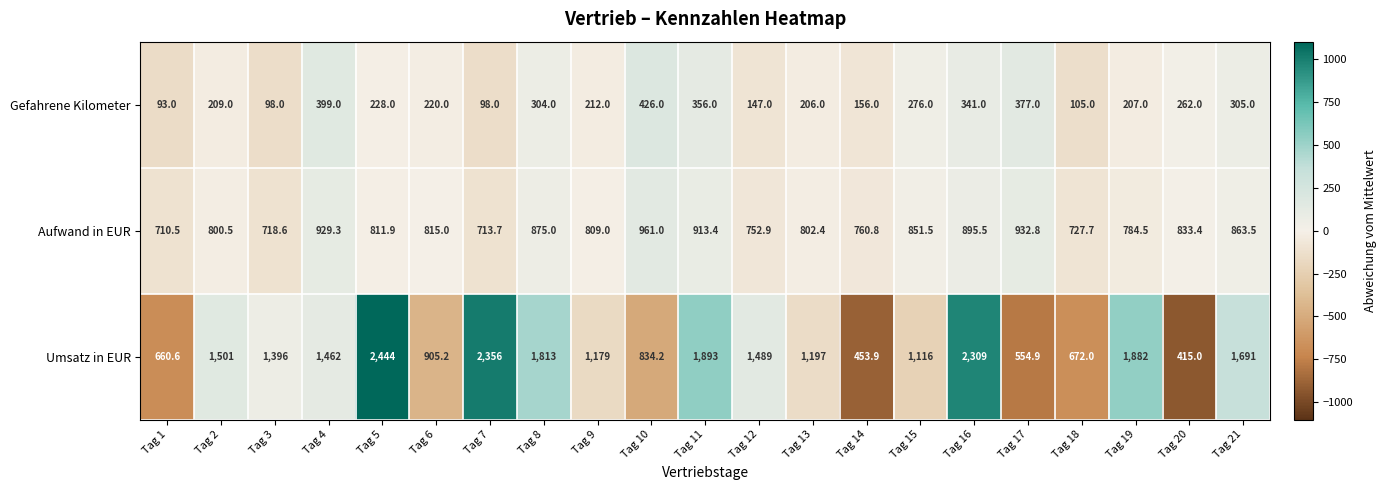

List the series in order of their peak value, highest first.

Umsatz in EUR, Aufwand in EUR, Gefahrene Kilometer